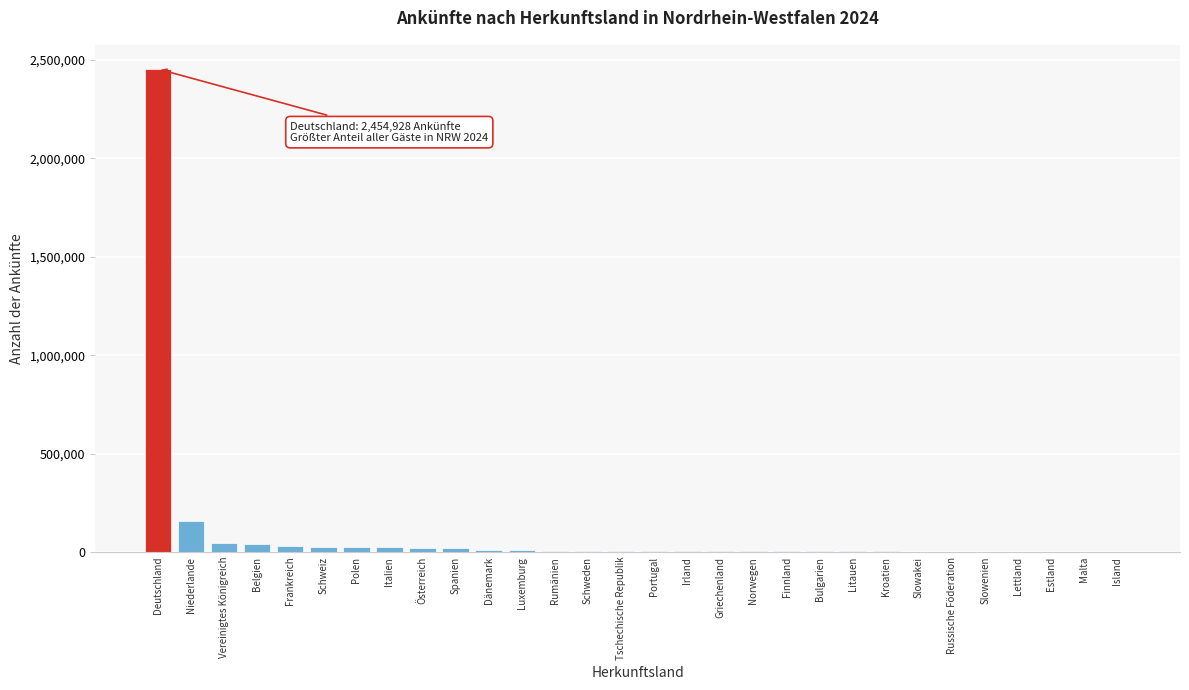

At which label is the value closest to 1227725?

Niederlande